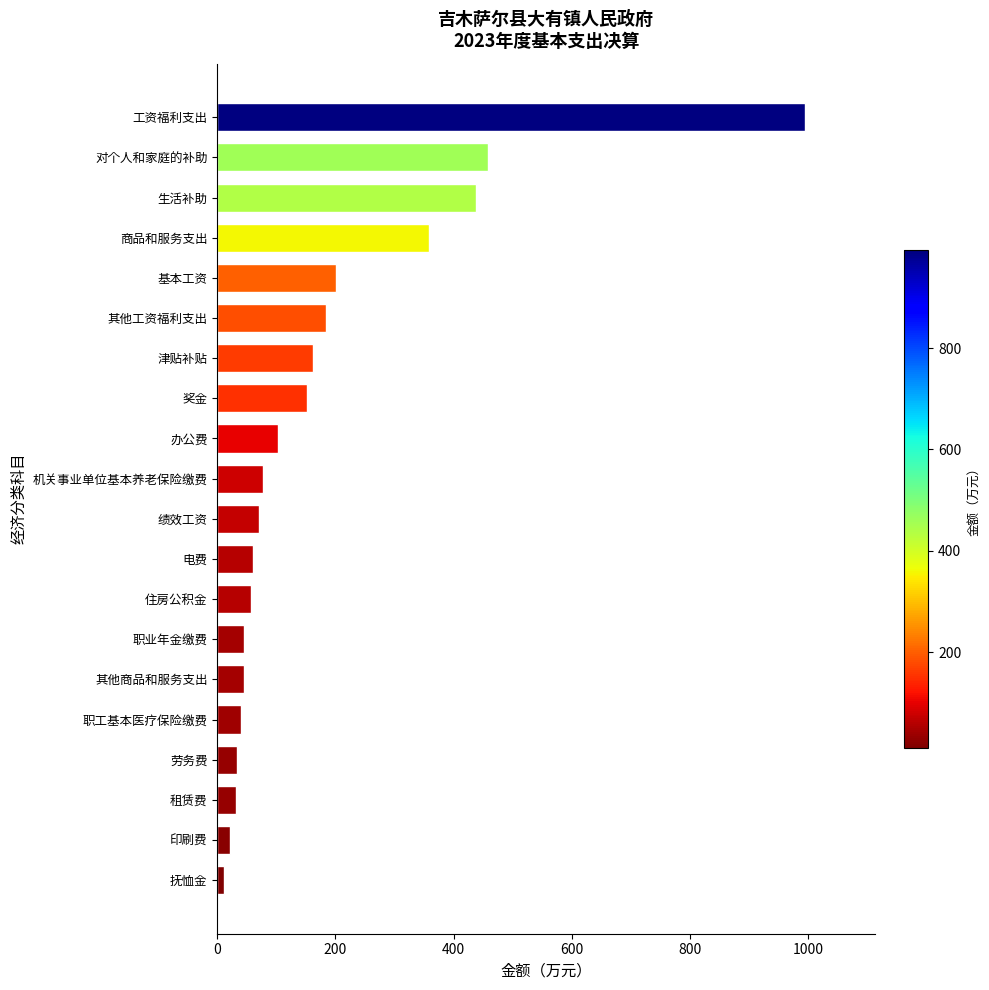

Approximately how many times larger is the value at 其他工资福利支出 compared to 生活补助?

0.4